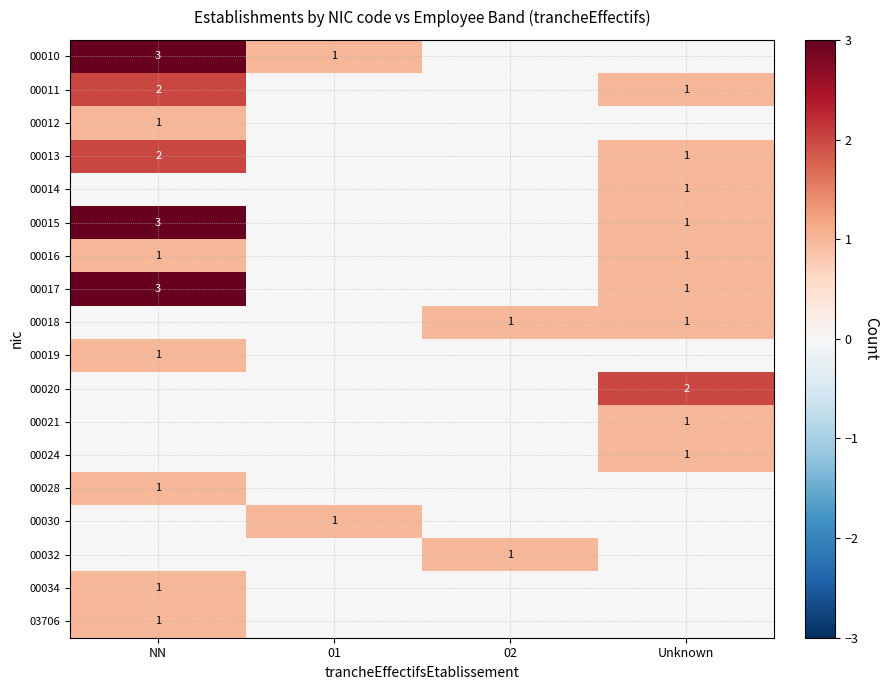

What is the spread (max minus min) of values at Unknown?

2